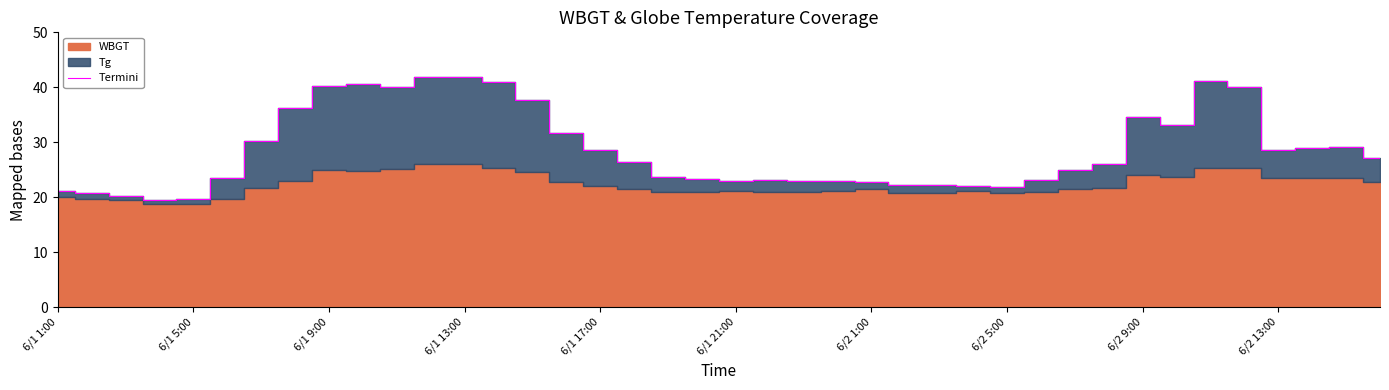

Is it true that the value at 6/2 1:00 is 37.6?

False